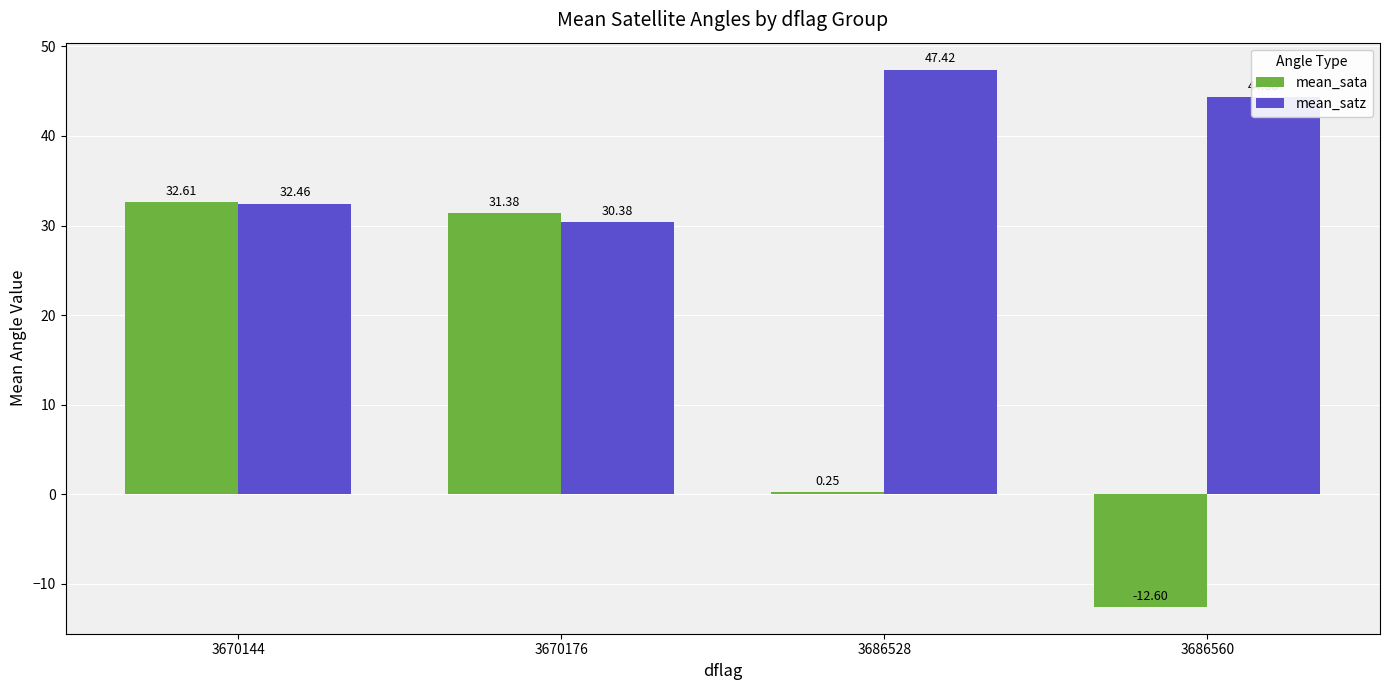

Does the chart contain stacked bars?

No